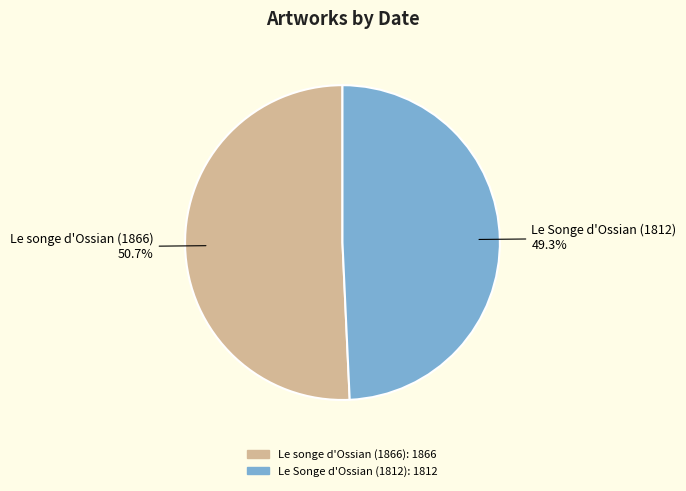

To the nearest percent, what portion does Le songe d'Ossian (1866) represent?

51%